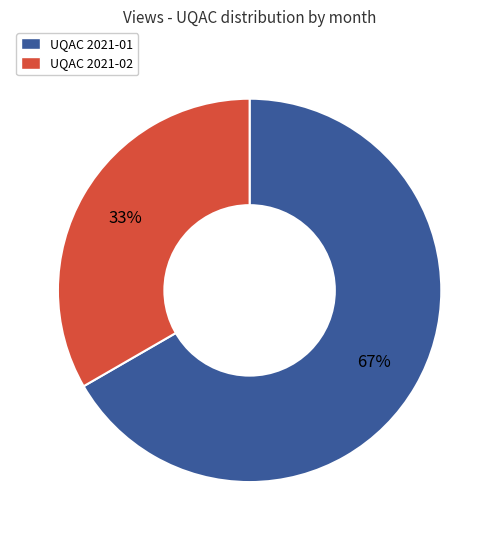

Does any single category account for the majority?

Yes